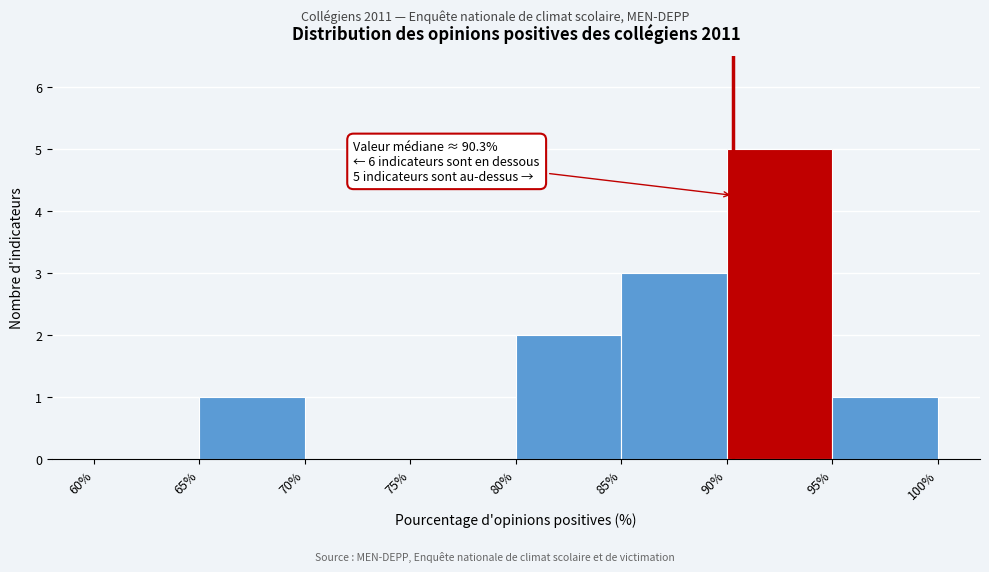

Which range on the x-axis has the tallest bar?

90% to 95%